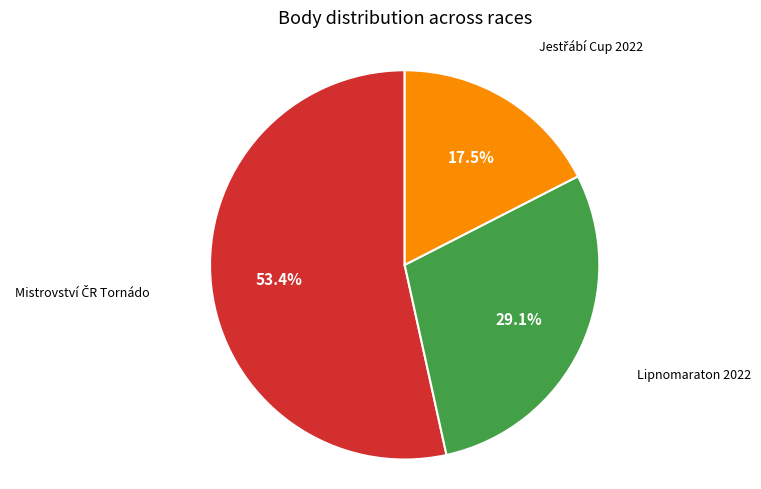

To the nearest percent, what is the difference between the largest and smallest slice percentages?

36%